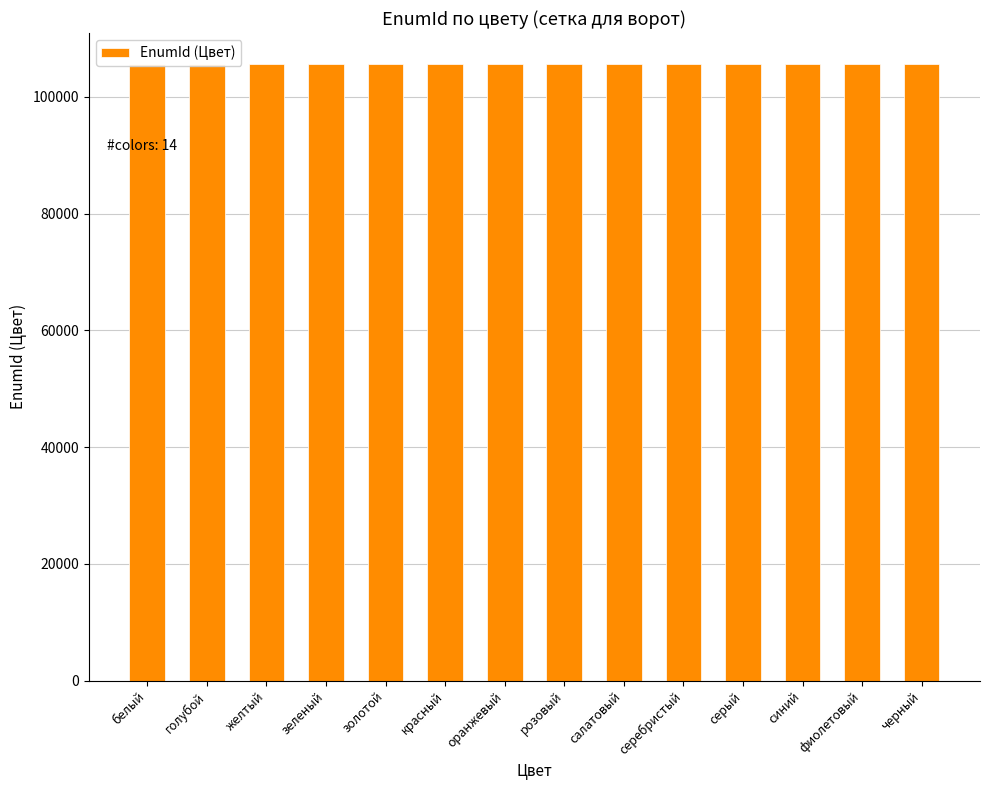

Does the chart contain any negative values?

No